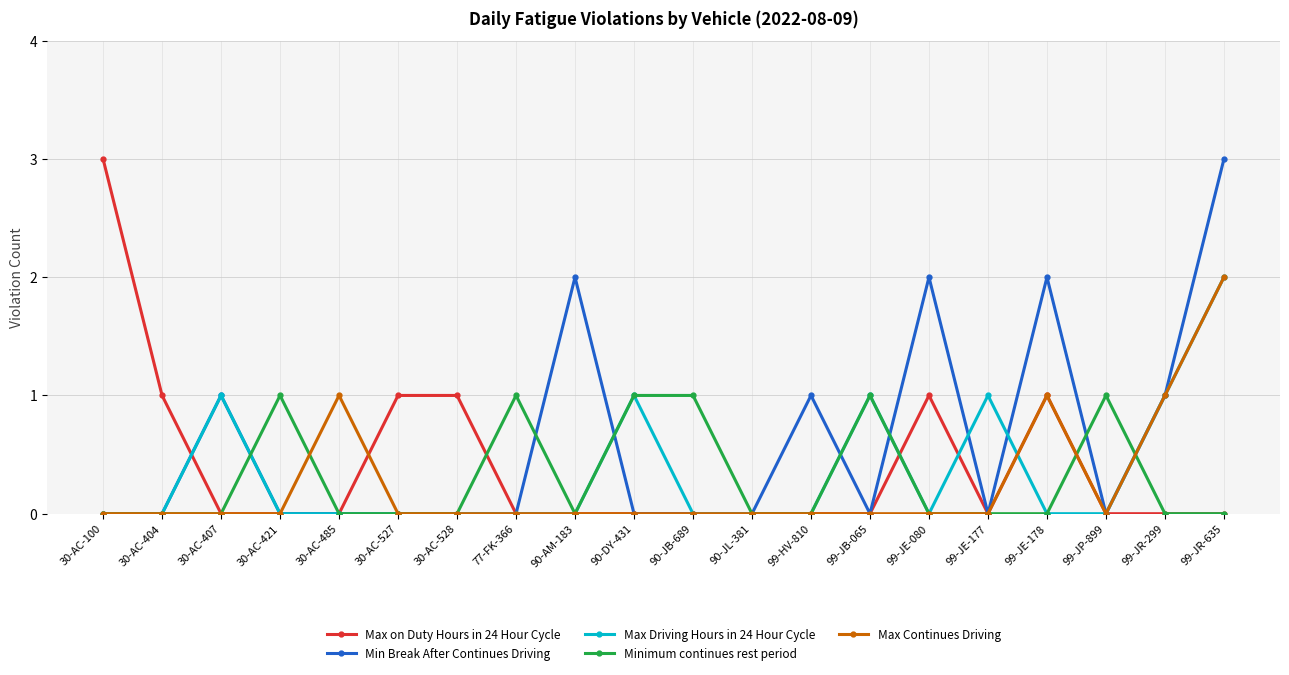

Which series has the largest total across all categories?

Min Break After Continues Driving